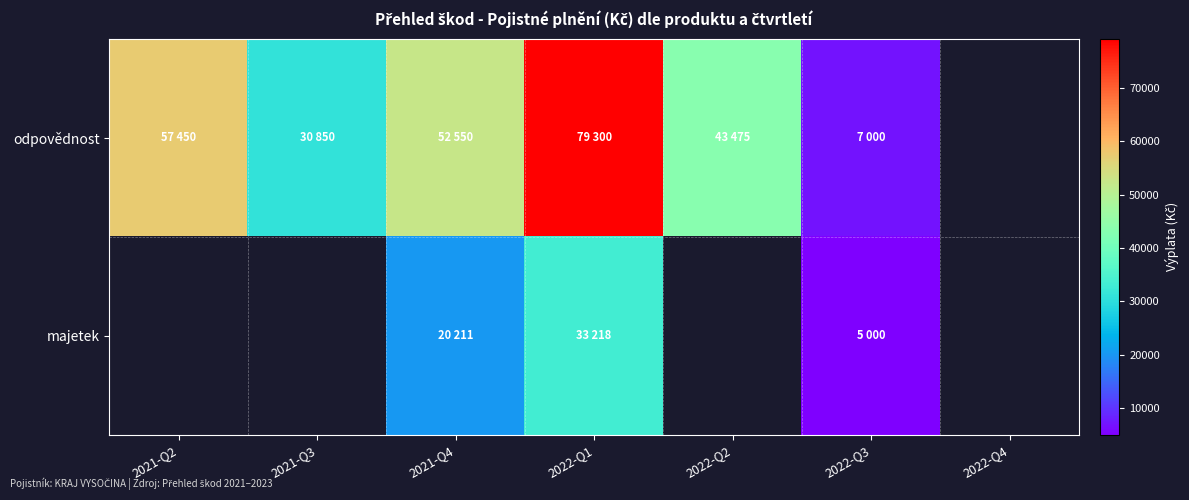

Which category has the lowest value across all series?

2022-Q3